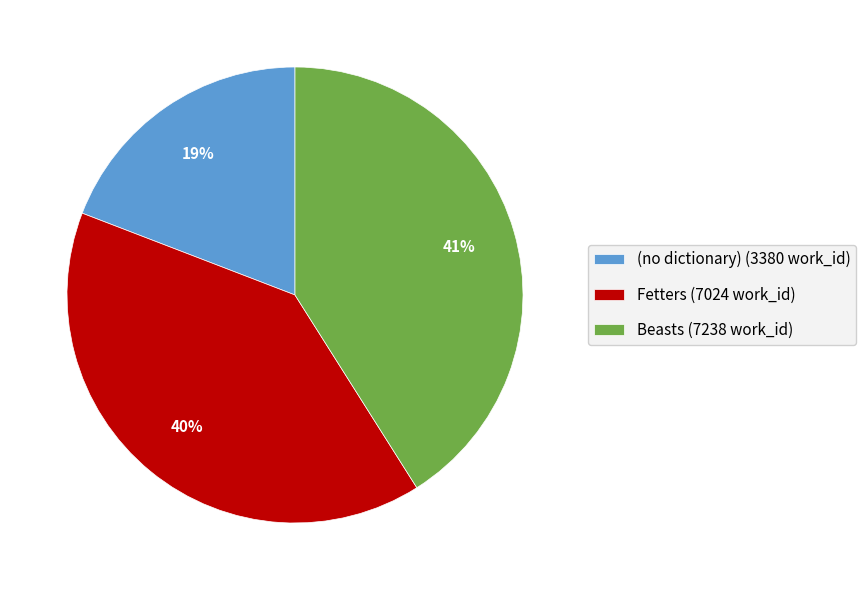

What is the ratio of the value at Fetters (7024 work_id) to the value at Beasts (7238 work_id)?

1.0